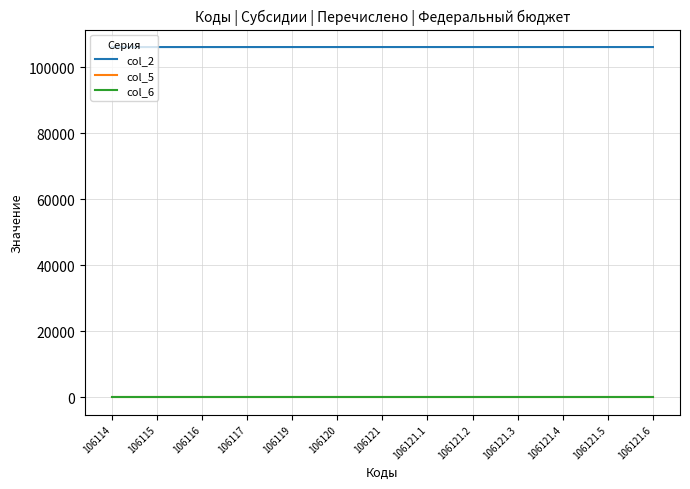

What is the difference between the maximum and minimum values in the col_2 series?

7